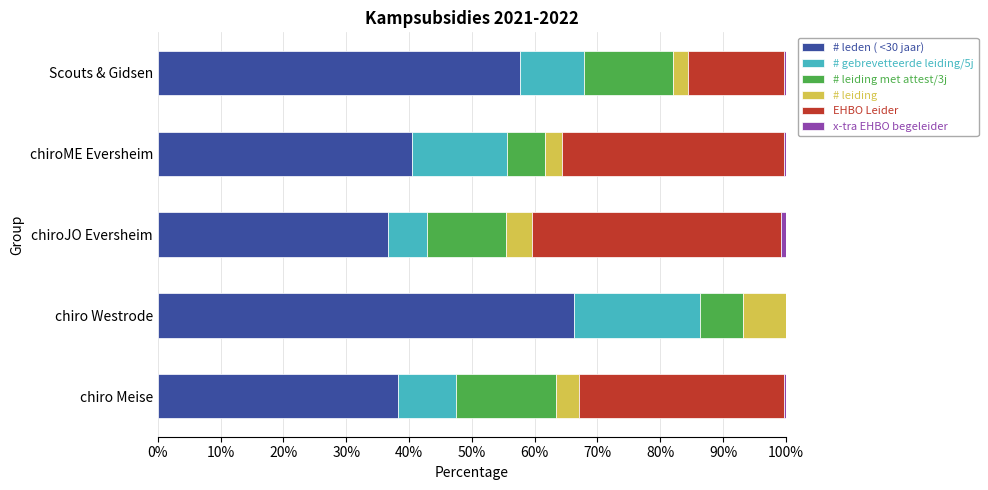

Count the number of data series in this chart.

6